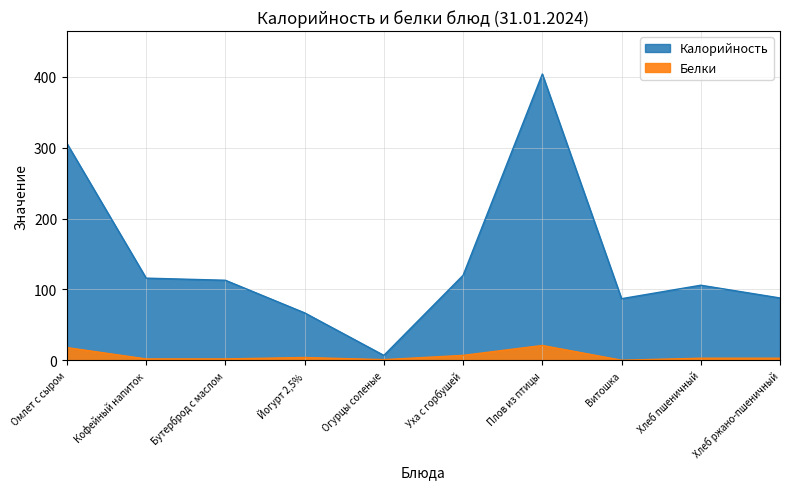

Read the Белки value at Кофейный напиток.

2.0